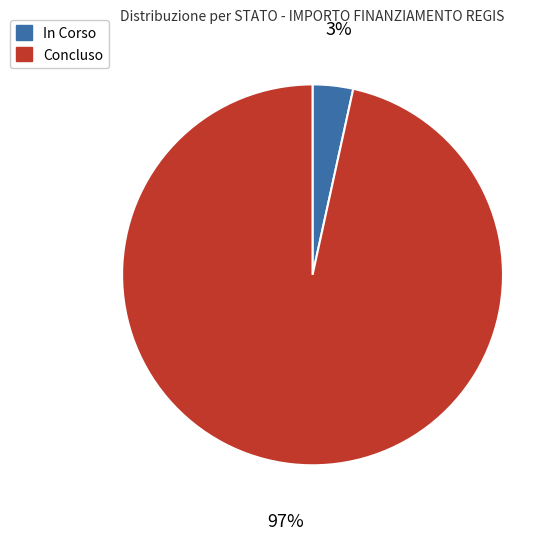

Count the number of slices in the pie.

2